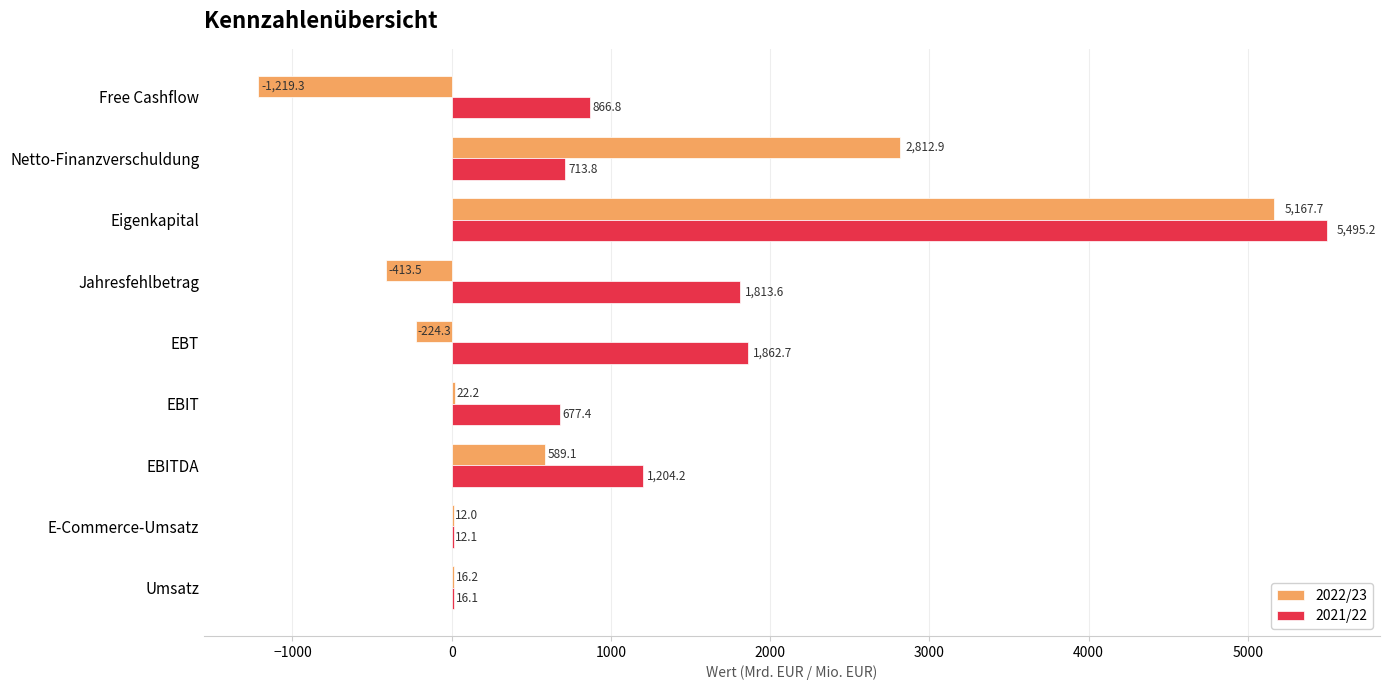

Read the 2022/23 value at EBIT.

22.2